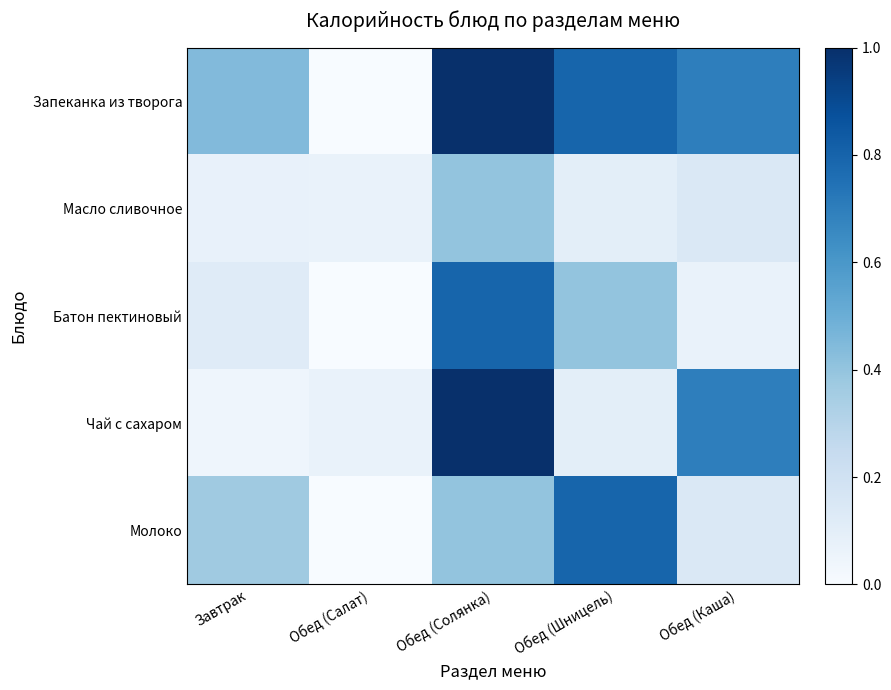

What is the difference between the highest and lowest values at Обед (Каша)?

0.6